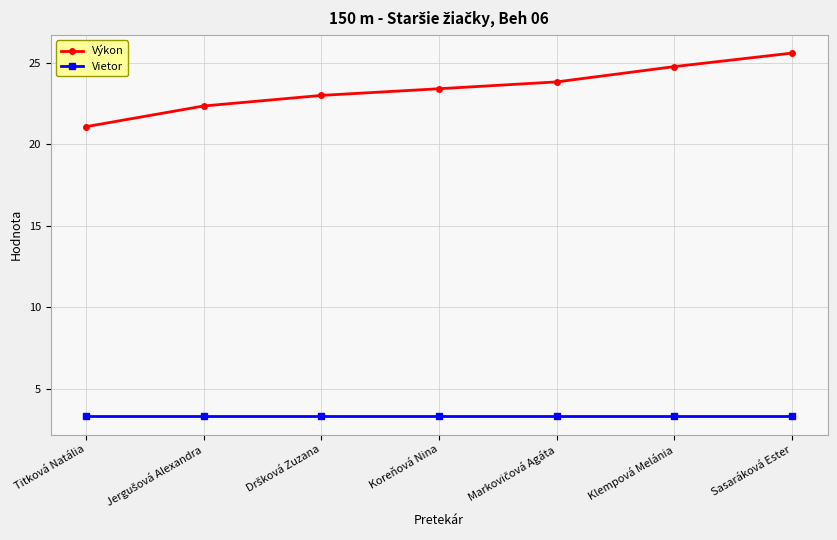

List the series in order of their peak value, lowest first.

Vietor, Výkon